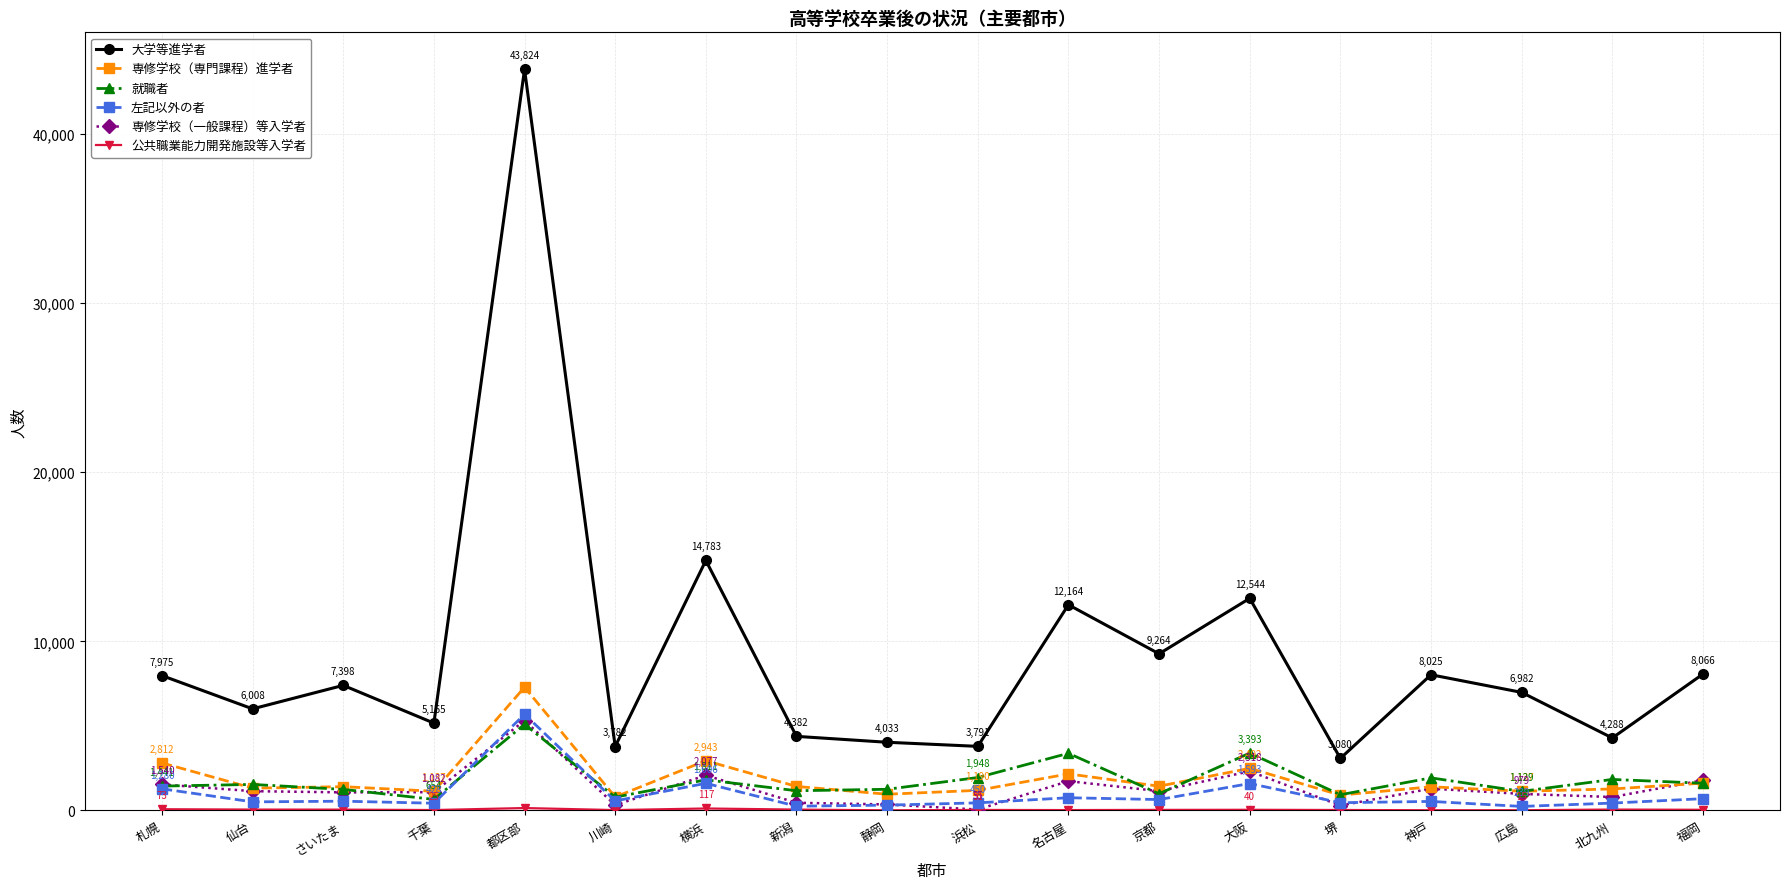

What is the sum of the 専修学校（専門課程）進学者 values at 北九州 and 新潟?

2692